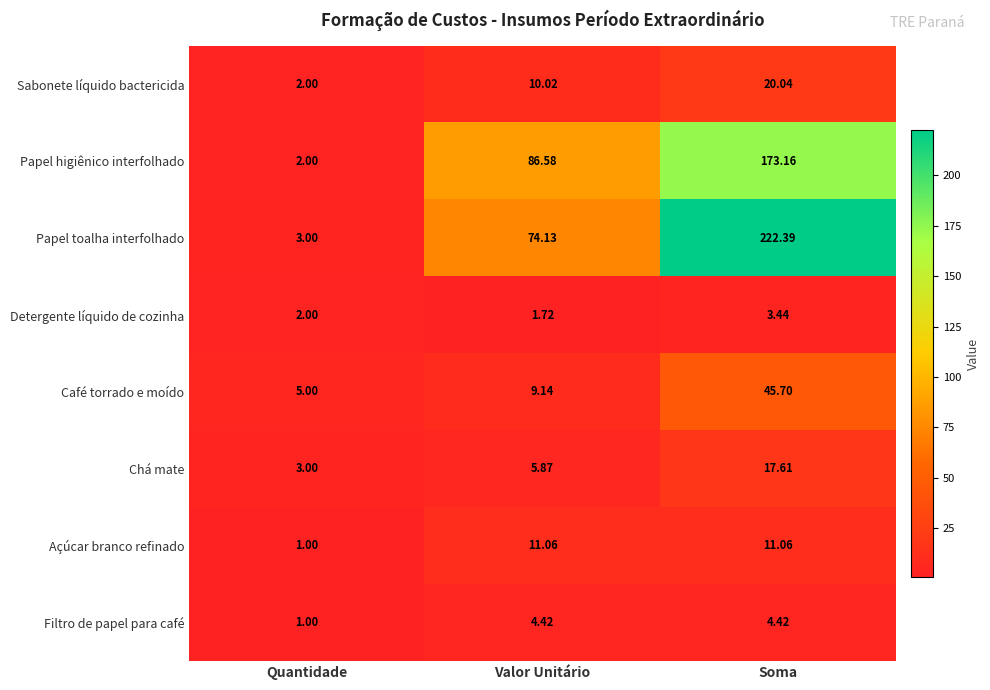

What is the total value across all series at Valor Unitário?

202.9